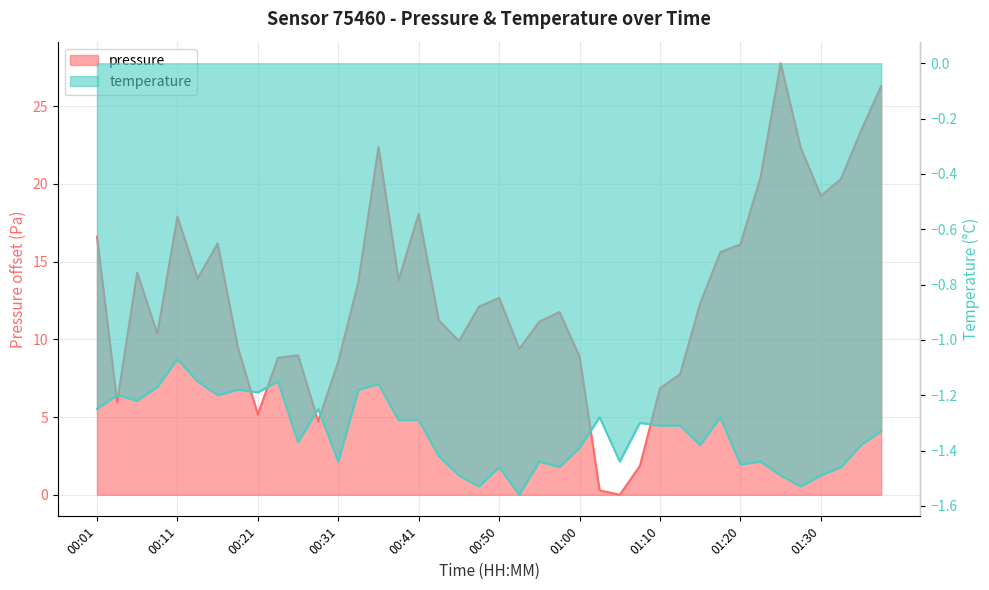

Reading left to right, list all the values displayed in this chart.

pressure: 00:01=16.6	00:04=5.9	00:06=14.3	00:09=10.4	00:11=17.9	00:14=13.9	00:16=16.2	00:19=9.5	00:21=5.2	00:23=8.8	00:26=9.0	00:28=4.7	00:31=8.6	00:33=13.7	00:36=22.4	00:38=13.8	00:41=18.1	00:43=11.2	00:45=9.9	00:48=12.1	00:50=12.7	00:53=9.4	00:55=11.1	00:58=11.8	01:00=8.9	01:02=0.3	01:05=0.0	01:07=1.9	01:10=6.9	01:12=7.8	01:15=12.3	01:17=15.6	01:20=16.1	01:22=20.4	01:25=27.8	01:27=22.3	01:30=19.2	01:32=20.3	01:35=23.4	01:37=26.3
temperature: 00:01=-1.2	00:04=-1.2	00:06=-1.2	00:09=-1.2	00:11=-1.1	00:14=-1.1	00:16=-1.2	00:19=-1.2	00:21=-1.2	00:23=-1.1	00:26=-1.4	00:28=-1.2	00:31=-1.4	00:33=-1.2	00:36=-1.2	00:38=-1.3	00:41=-1.3	00:43=-1.4	00:45=-1.5	00:48=-1.5	00:50=-1.5	00:53=-1.6	00:55=-1.4	00:58=-1.5	01:00=-1.4	01:02=-1.3	01:05=-1.4	01:07=-1.3	01:10=-1.3	01:12=-1.3	01:15=-1.4	01:17=-1.3	01:20=-1.4	01:22=-1.4	01:25=-1.5	01:27=-1.5	01:30=-1.5	01:32=-1.5	01:35=-1.4	01:37=-1.3